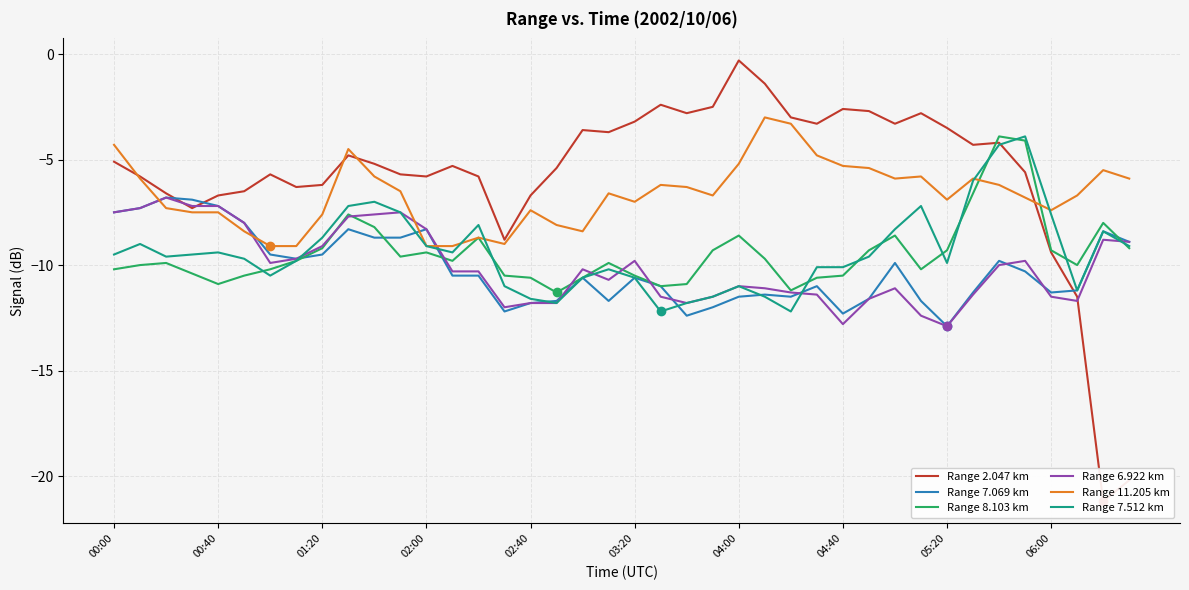

True or false: Range 6.922 km has more than 0 points higher than both neighbors.

True